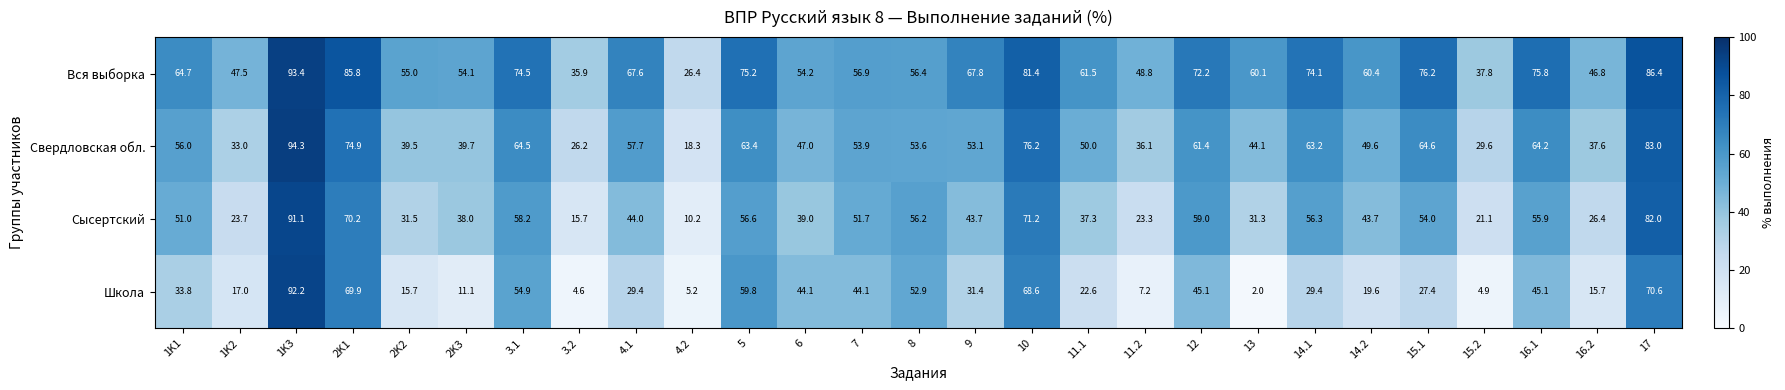

What is the greatest value displayed?

94.3